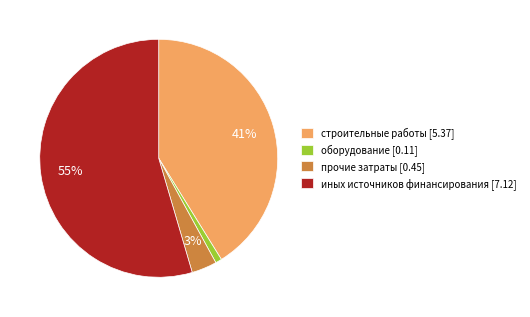

How many slices are in this pie chart?

4